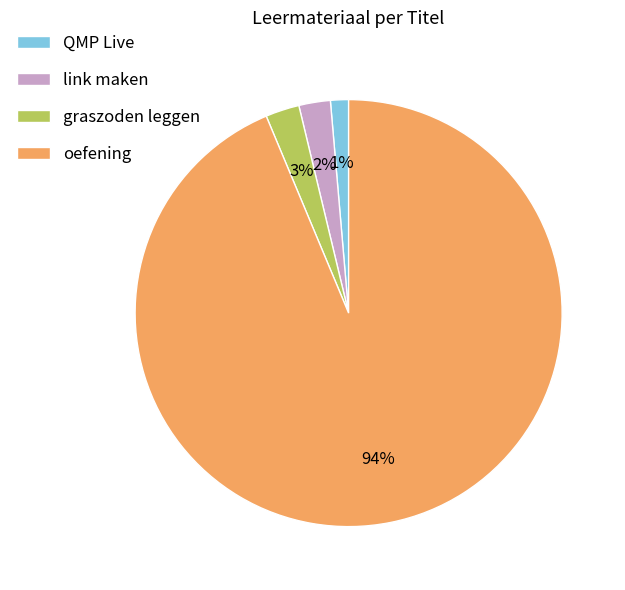

Which category has the biggest portion of the pie?

oefening